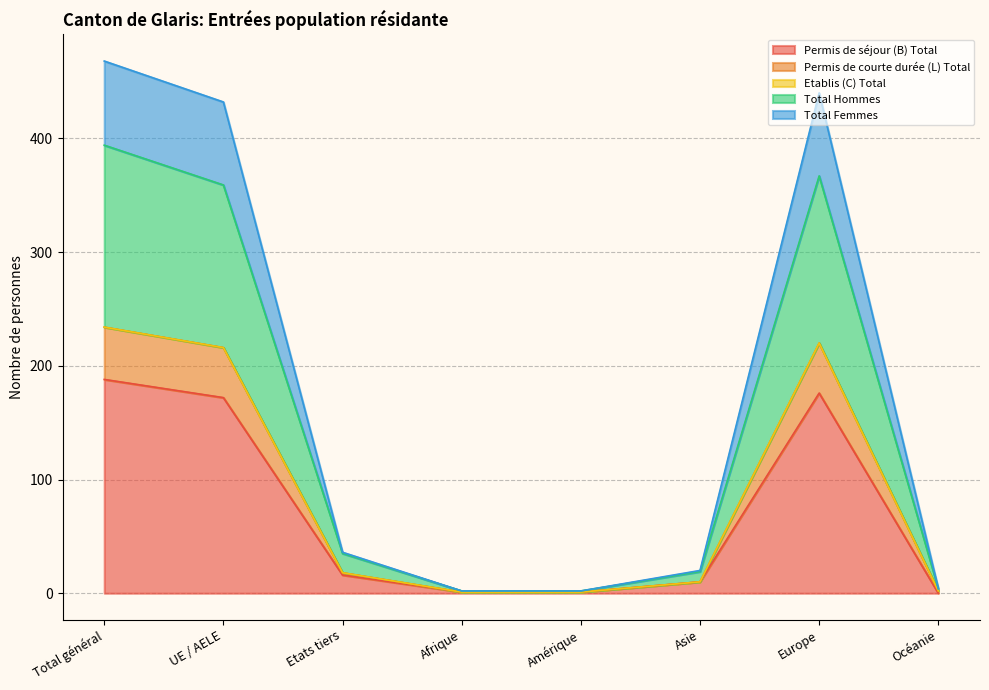

How many lines are shown in the chart?

5